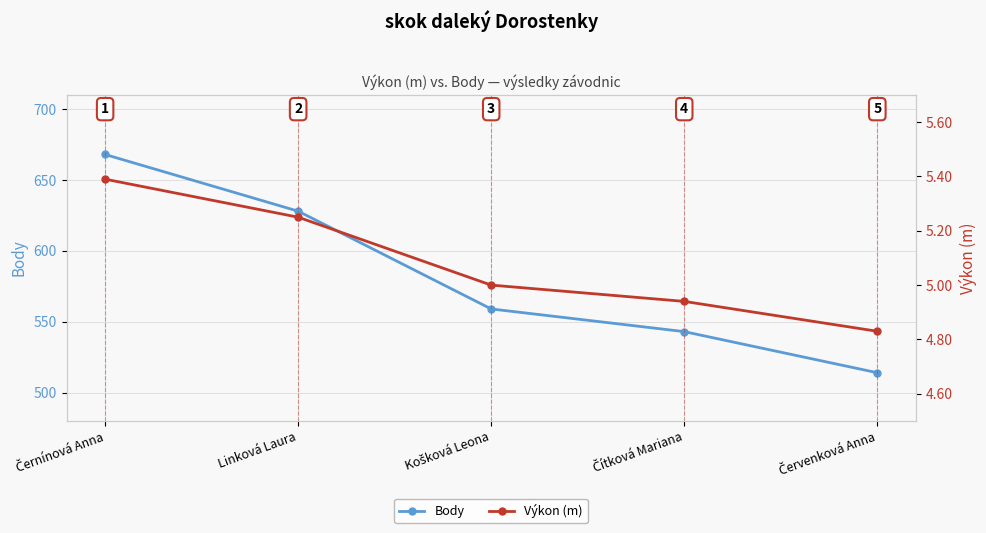

Rank the series at Košková Leona from lowest to highest value.

Výkon (m), Body